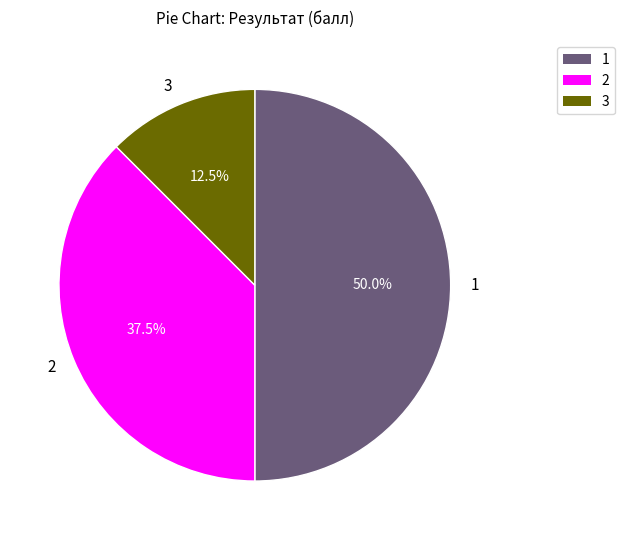

Approximately how many times larger is the value at 1 compared to 3?

4.0